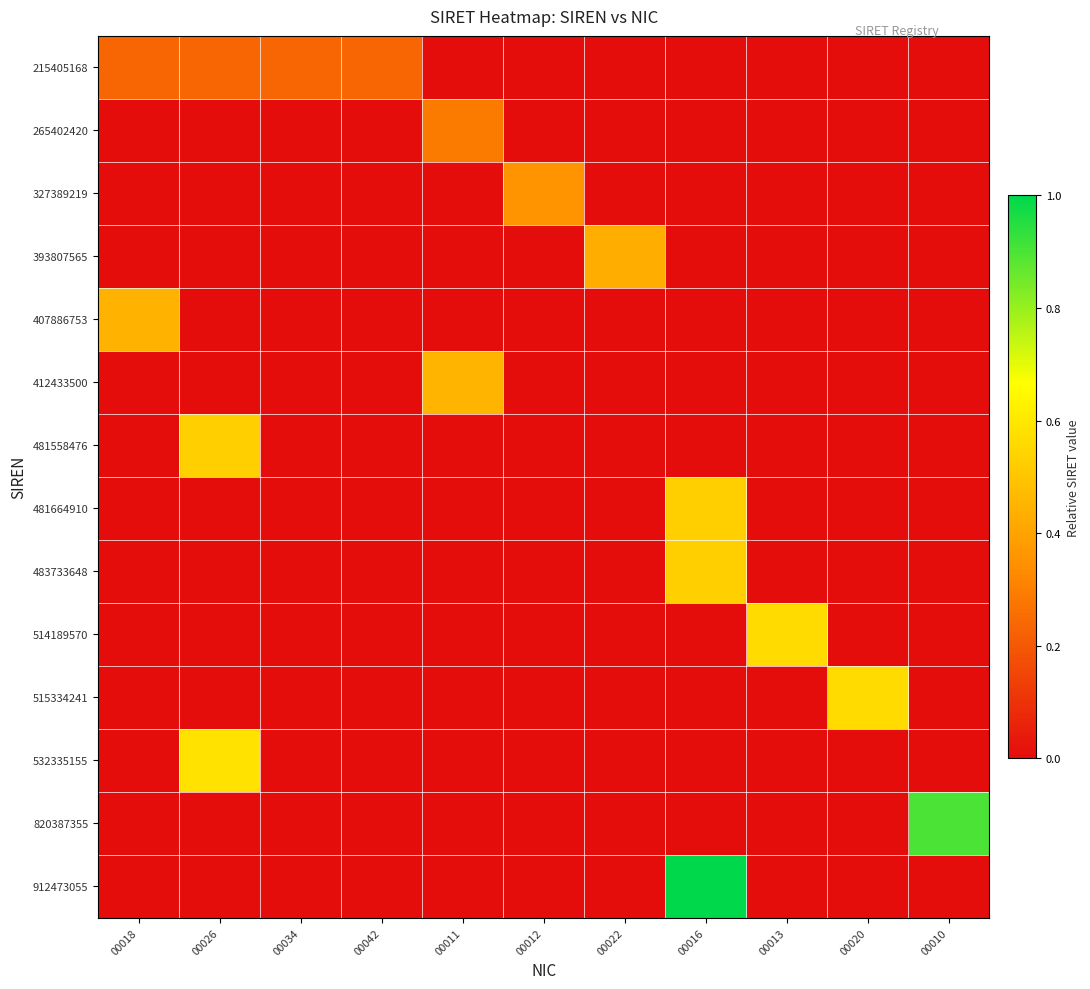

Reading right to left, list all the values displayed in this chart.

215405168: 00010=0.0	00020=0.0	00013=0.0	00016=0.0	00022=0.0	00012=0.0	00011=0.0	00042=0.2	00034=0.2	00026=0.2	00018=0.2
265402420: 00010=0.0	00020=0.0	00013=0.0	00016=0.0	00022=0.0	00012=0.0	00011=0.3	00042=0.0	00034=0.0	00026=0.0	00018=0.0
327389219: 00010=0.0	00020=0.0	00013=0.0	00016=0.0	00022=0.0	00012=0.4	00011=0.0	00042=0.0	00034=0.0	00026=0.0	00018=0.0
393807565: 00010=0.0	00020=0.0	00013=0.0	00016=0.0	00022=0.4	00012=0.0	00011=0.0	00042=0.0	00034=0.0	00026=0.0	00018=0.0
407886753: 00010=0.0	00020=0.0	00013=0.0	00016=0.0	00022=0.0	00012=0.0	00011=0.0	00042=0.0	00034=0.0	00026=0.0	00018=0.4
412433500: 00010=0.0	00020=0.0	00013=0.0	00016=0.0	00022=0.0	00012=0.0	00011=0.5	00042=0.0	00034=0.0	00026=0.0	00018=0.0
481558476: 00010=0.0	00020=0.0	00013=0.0	00016=0.0	00022=0.0	00012=0.0	00011=0.0	00042=0.0	00034=0.0	00026=0.5	00018=0.0
481664910: 00010=0.0	00020=0.0	00013=0.0	00016=0.5	00022=0.0	00012=0.0	00011=0.0	00042=0.0	00034=0.0	00026=0.0	00018=0.0
483733648: 00010=0.0	00020=0.0	00013=0.0	00016=0.5	00022=0.0	00012=0.0	00011=0.0	00042=0.0	00034=0.0	00026=0.0	00018=0.0
514189570: 00010=0.0	00020=0.0	00013=0.6	00016=0.0	00022=0.0	00012=0.0	00011=0.0	00042=0.0	00034=0.0	00026=0.0	00018=0.0
515334241: 00010=0.0	00020=0.6	00013=0.0	00016=0.0	00022=0.0	00012=0.0	00011=0.0	00042=0.0	00034=0.0	00026=0.0	00018=0.0
532335155: 00010=0.0	00020=0.0	00013=0.0	00016=0.0	00022=0.0	00012=0.0	00011=0.0	00042=0.0	00034=0.0	00026=0.6	00018=0.0
820387355: 00010=0.9	00020=0.0	00013=0.0	00016=0.0	00022=0.0	00012=0.0	00011=0.0	00042=0.0	00034=0.0	00026=0.0	00018=0.0
912473055: 00010=0.0	00020=0.0	00013=0.0	00016=1.0	00022=0.0	00012=0.0	00011=0.0	00042=0.0	00034=0.0	00026=0.0	00018=0.0